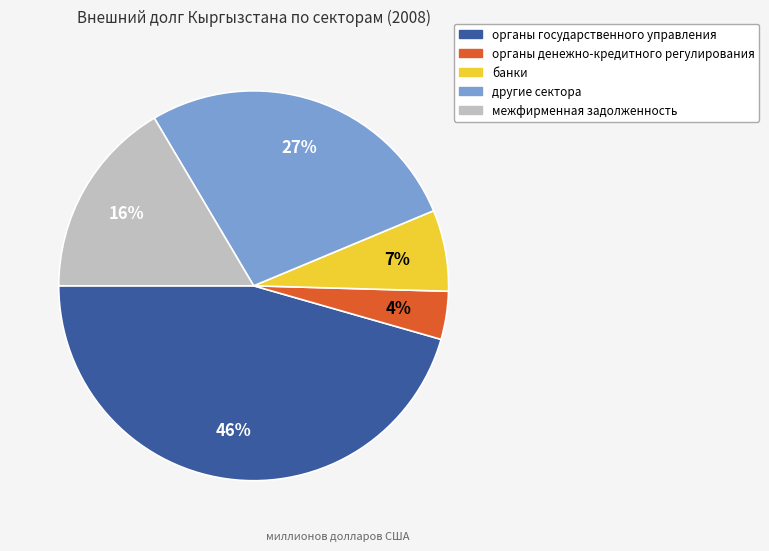

The межфирменная задолженность slice represents 4% of the pie. True or false?

False